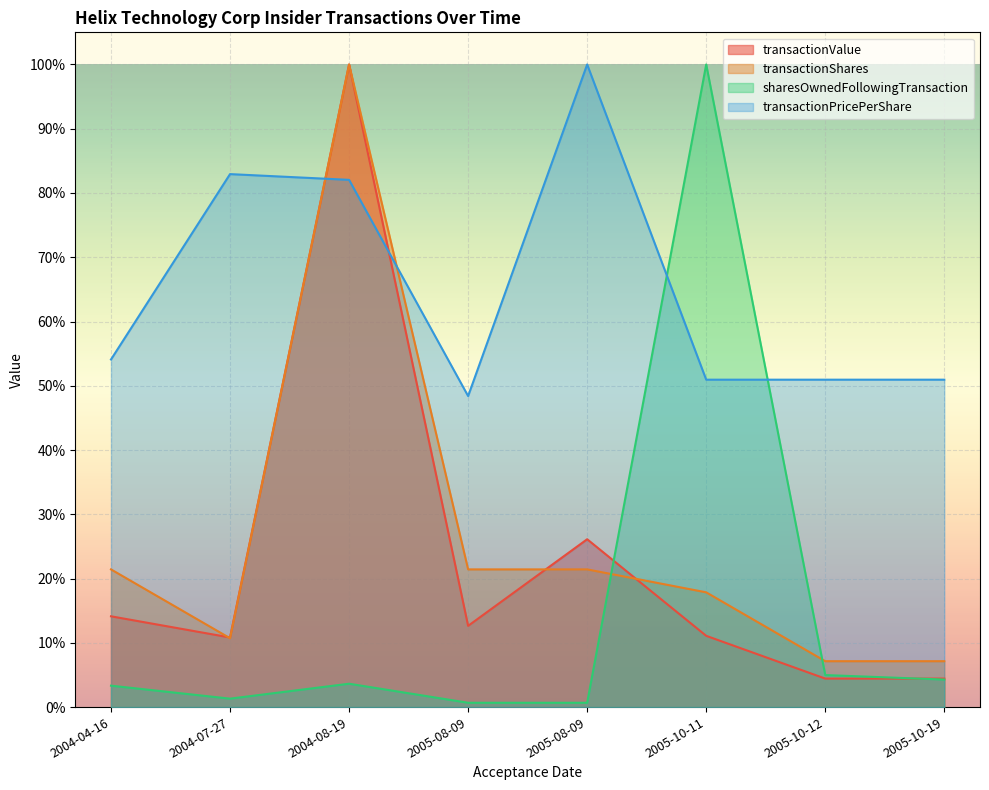

Which series has the largest range (max minus min)?

sharesOwnedFollowingTransaction